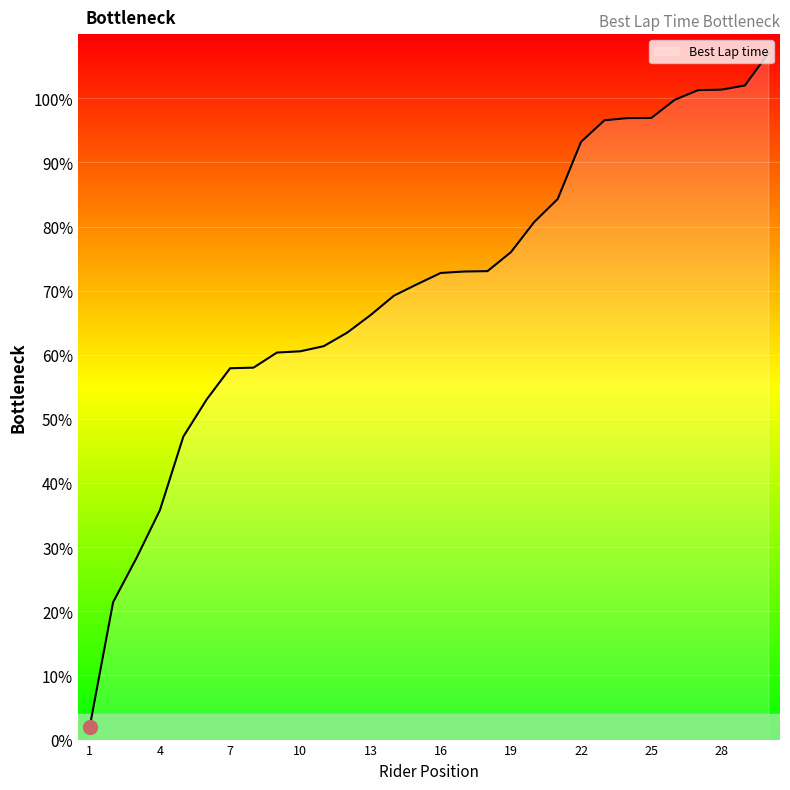

What is the maximum value shown in the chart?

107.0